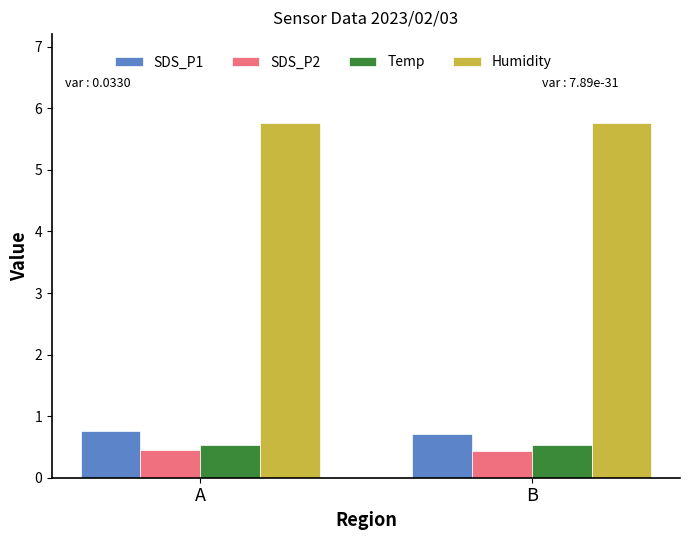

At B, list the series in order from smallest to largest.

SDS_P2, Temp, SDS_P1, Humidity